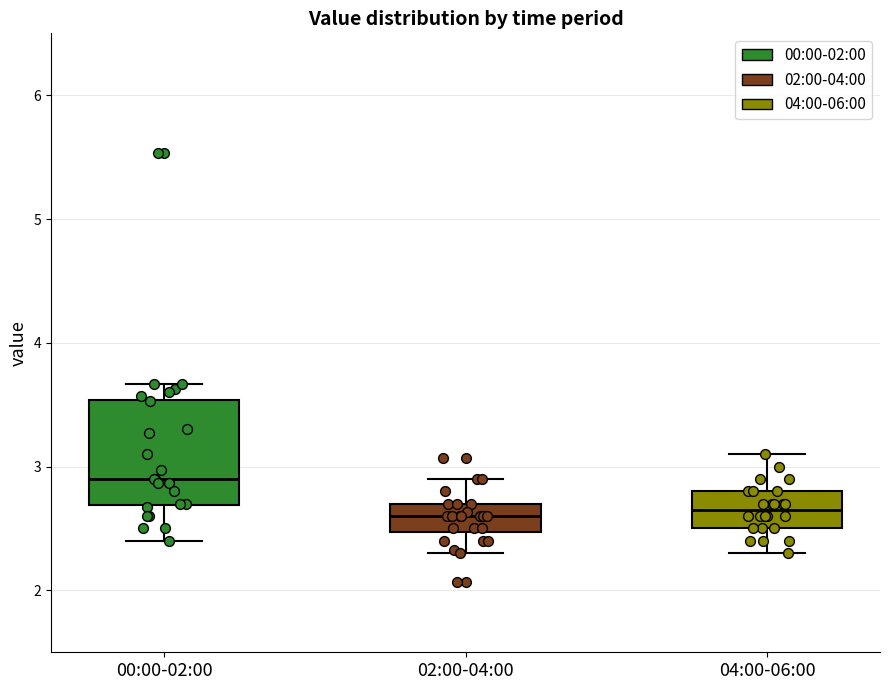

Where does the median line of the box for 00:00-02:00 sit on the y-axis? The values are not printed on the chart, so give them approximately, as read against the axis.

2.9